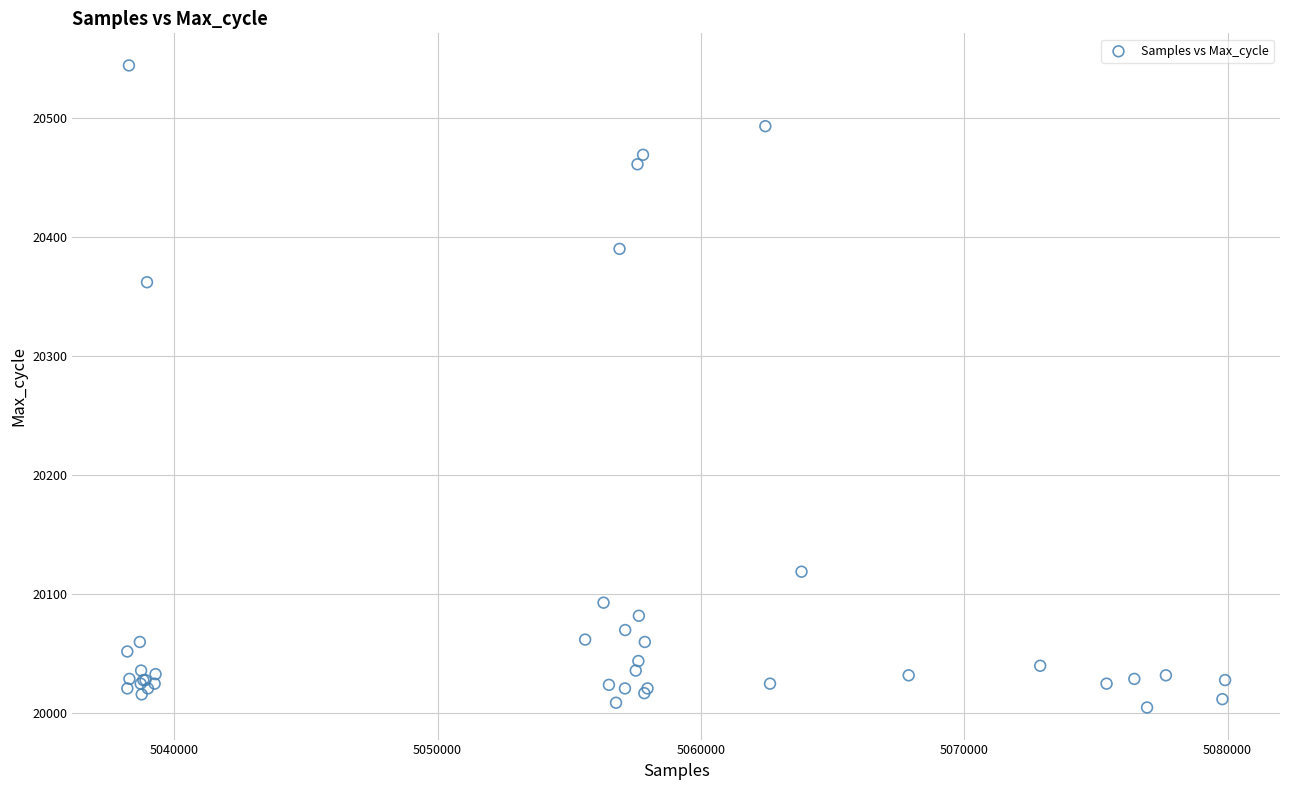

What Y value in the scatter plot is closest to 20274?

20362